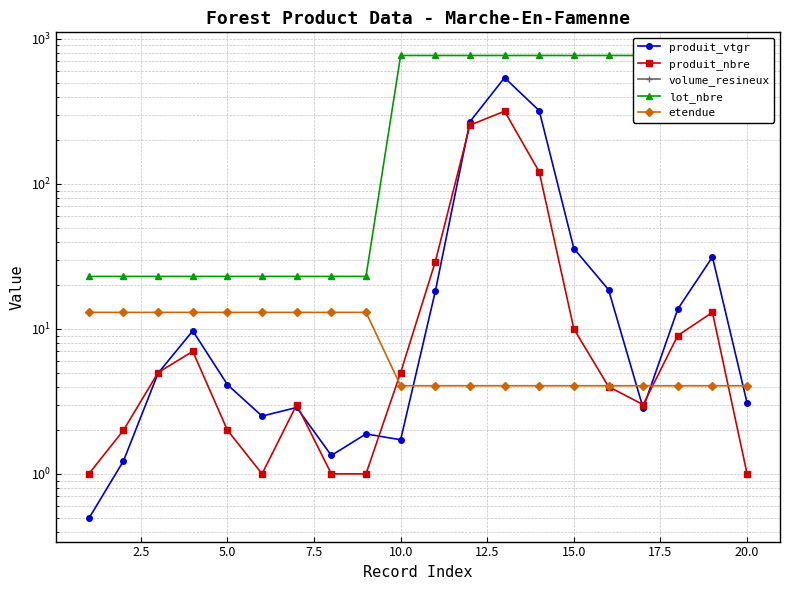

What is the difference between the maximum and second lowest values in the lot_nbre series?

745.0